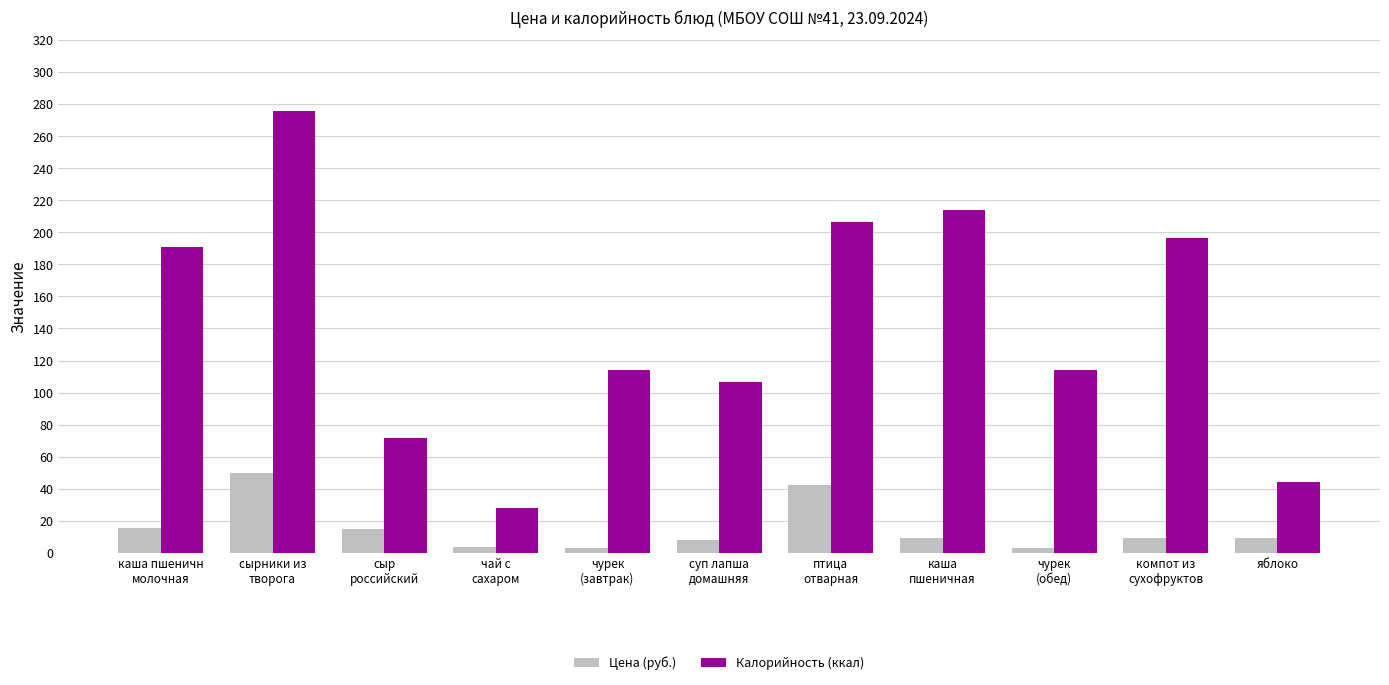

What is the sum of all Цена (руб.) values?

167.4